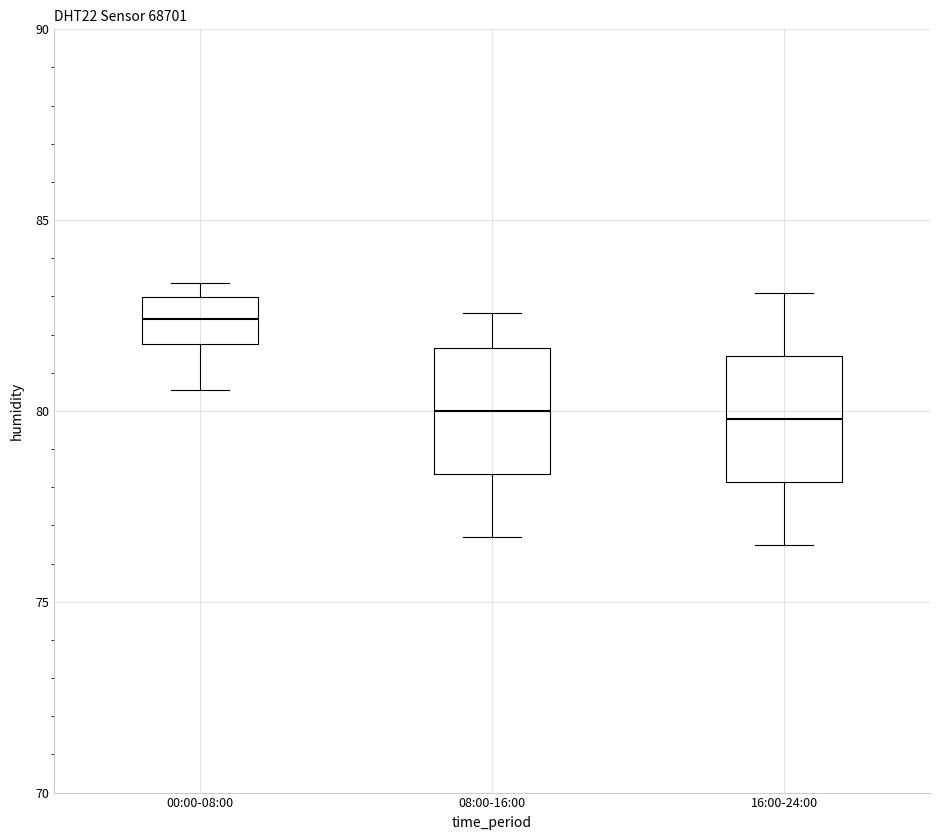

Reading left to right, read every box against the y-axis: the position of its median line, the range the box covers, and the ends of its whiskers. The values are not printed on the chart, so give them approximately, as read against the axis.

00:00-08:00: median 82.5, box 82.0 to 83.0, whiskers 80.5 to 83.5
08:00-16:00: median 80.0, box 78.5 to 81.5, whiskers 76.5 to 82.5
16:00-24:00: median 80.0, box 78.0 to 81.5, whiskers 76.5 to 83.0